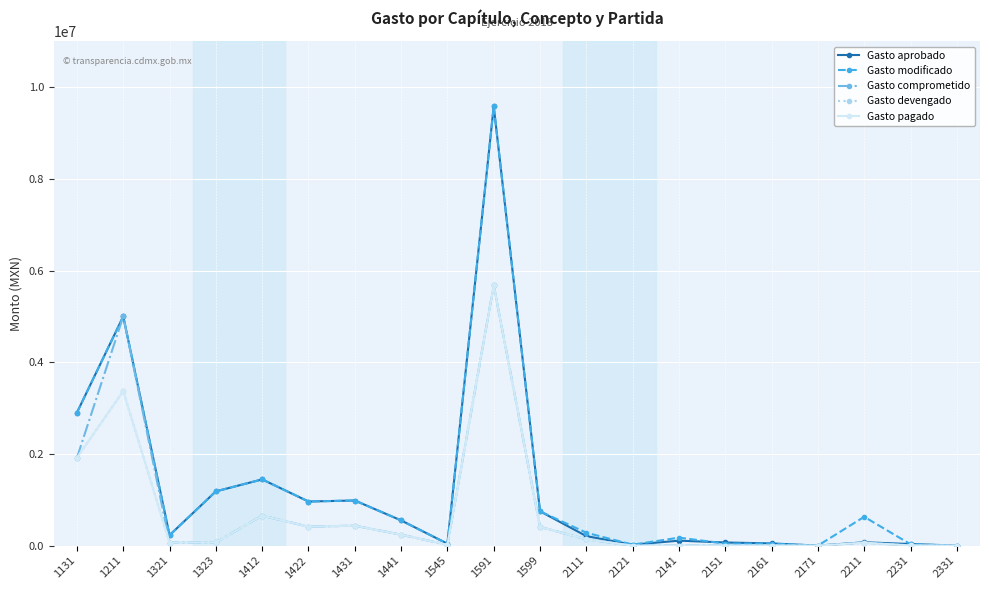

Rank the series at 1422 from highest to lowest value.

Gasto aprobado, Gasto modificado, Gasto comprometido, Gasto devengado, Gasto pagado